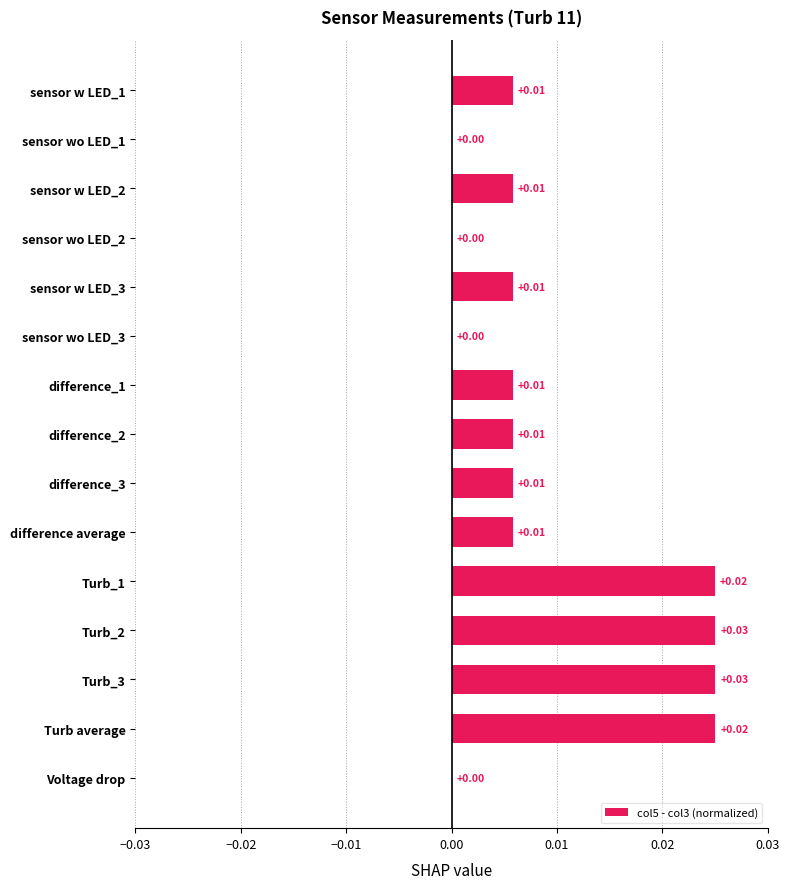

How many data points does each series have?

15